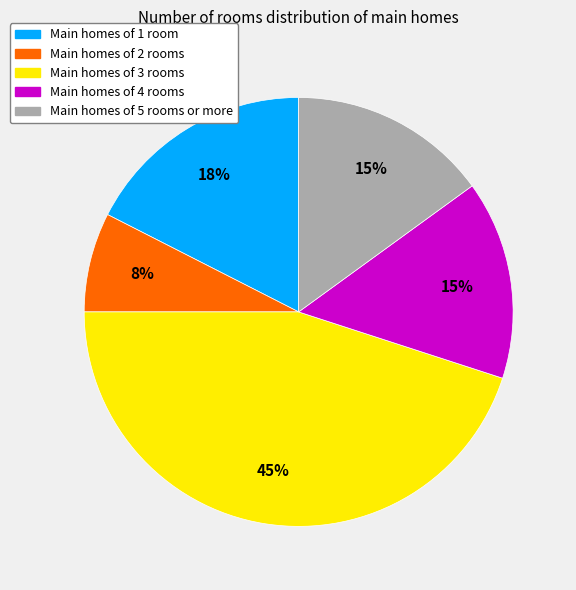

To the nearest percent, what is the average slice percentage?

20%